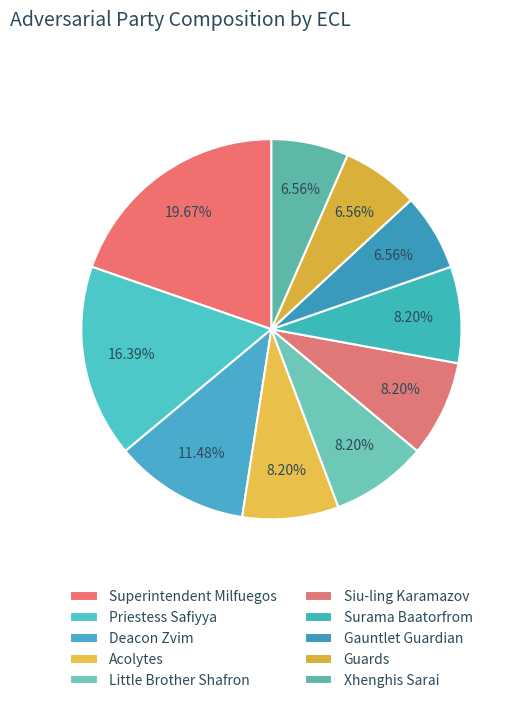

To the nearest percent, what is the average slice percentage?

10%